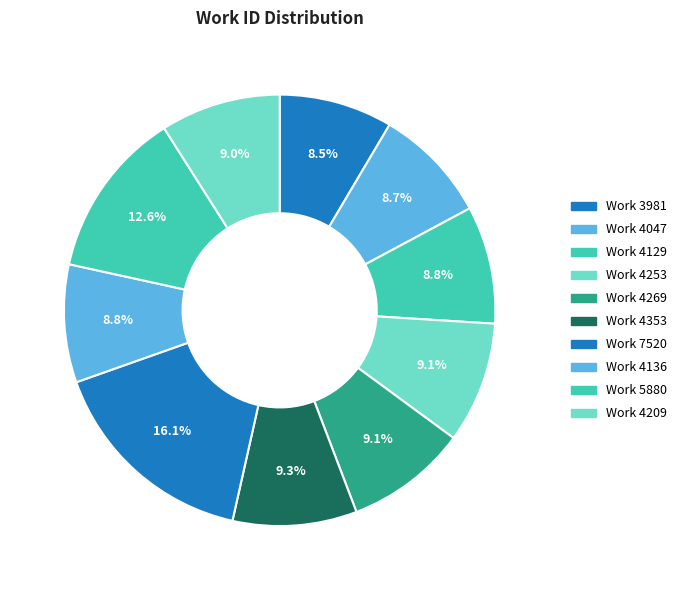

To the nearest percent, what is the combined percentage of Work 4353 and Work 4129?

18%